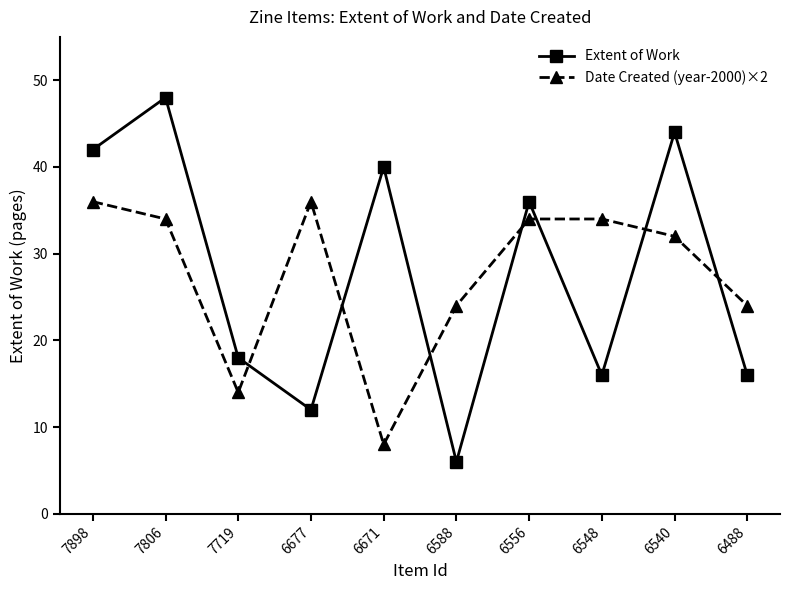

Which series ends up on top after the final intersection of Extent of Work and Date Created (year-2000)×2?

Date Created (year-2000)×2